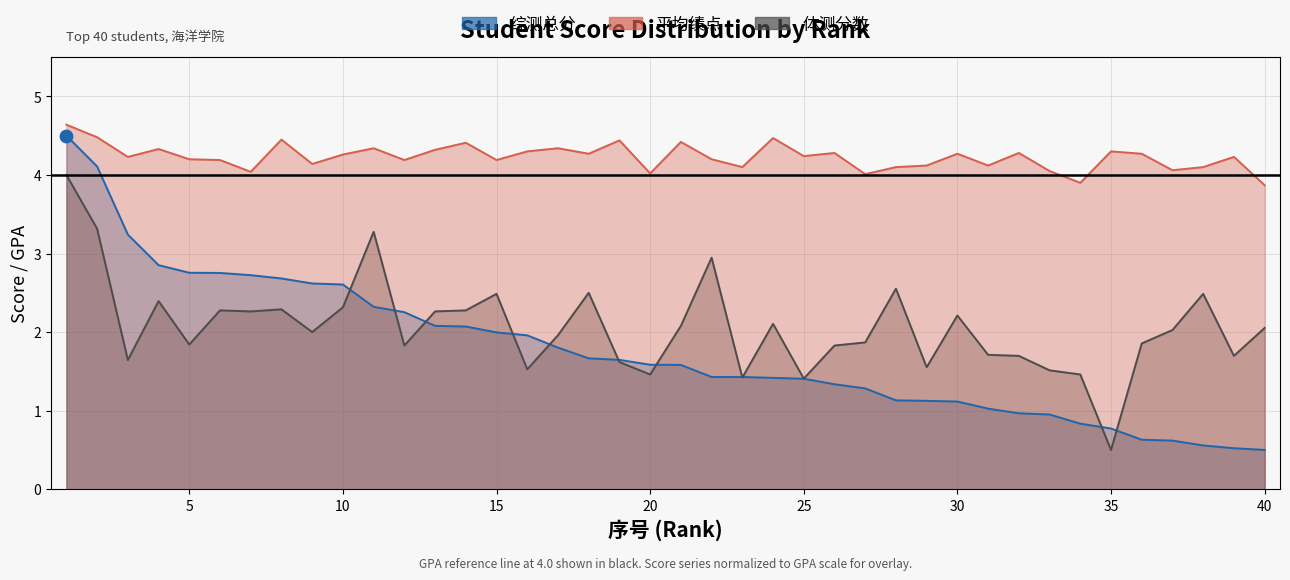

Which series has the largest Y range (max minus min)?

综测总分